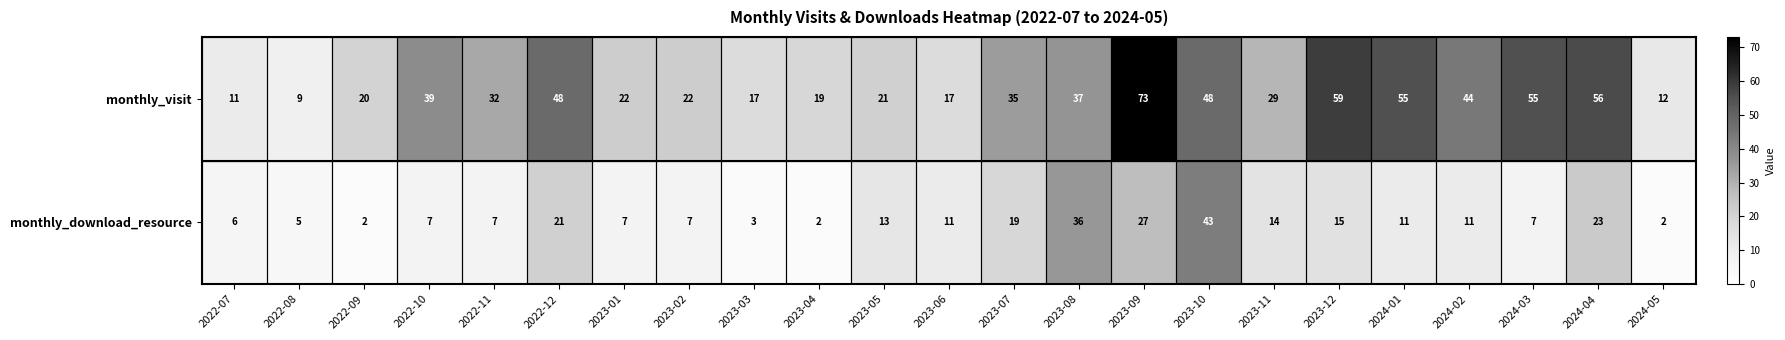

The value of monthly_download_resource at 2023-08 is 51. True or false?

False